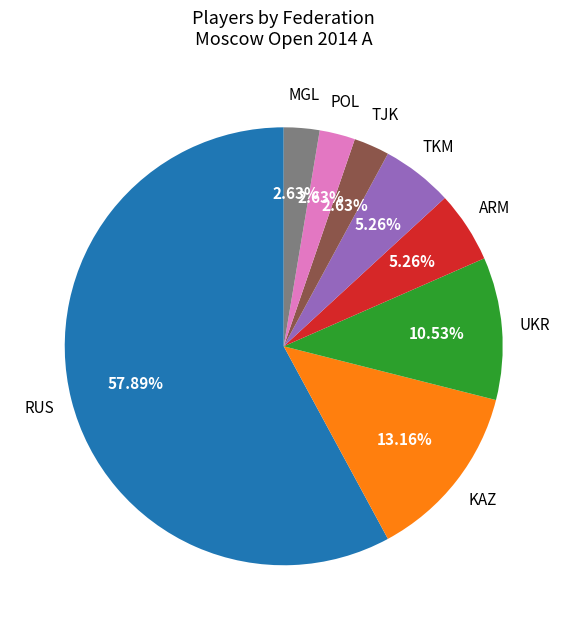

Which slice is the largest?

RUS